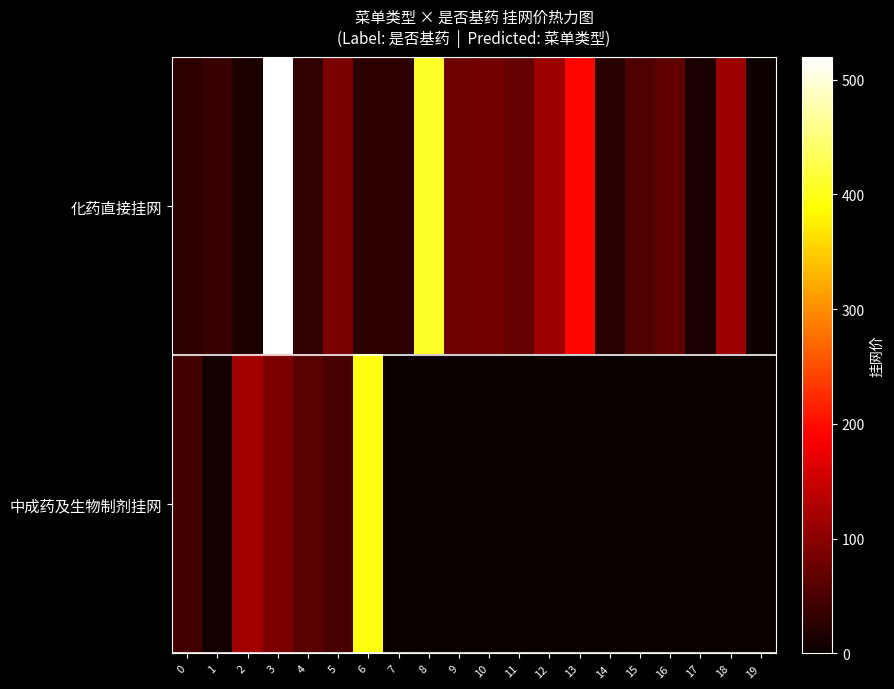

Which series has the largest range (max minus min)?

化药直接挂网